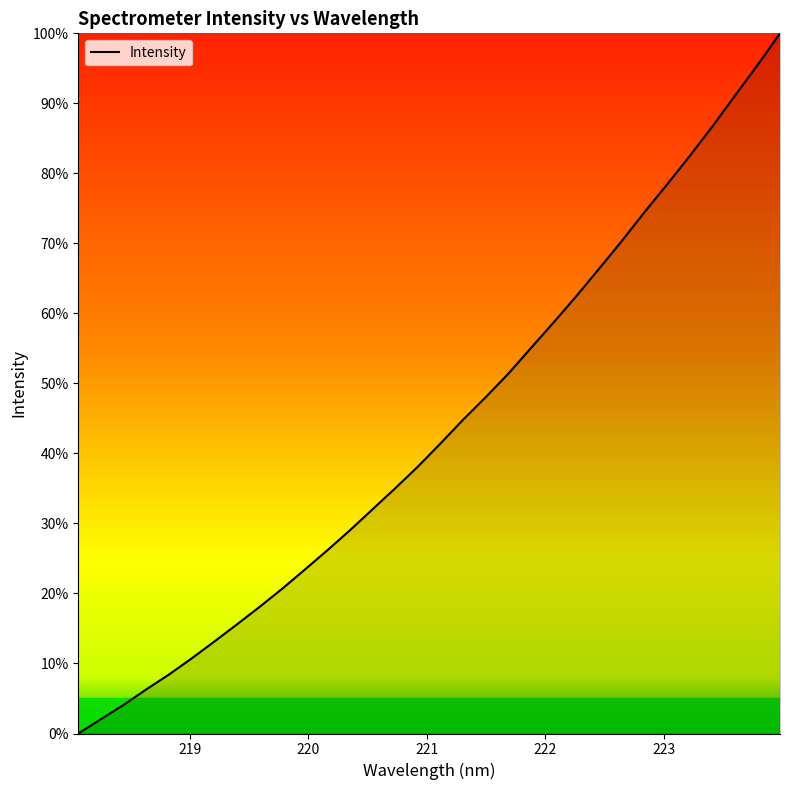

What is the difference between the maximum and minimum values?

100.0